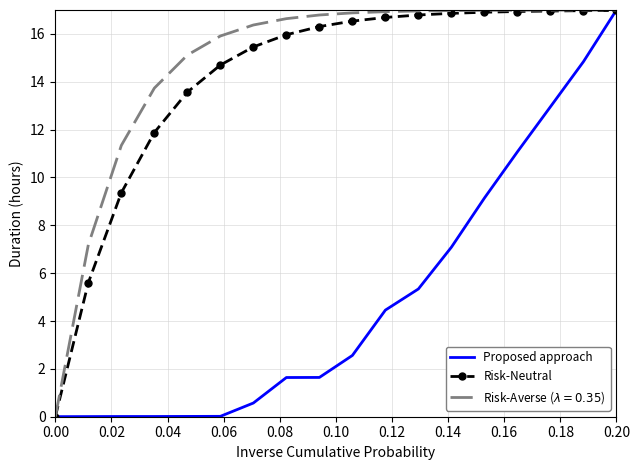

What is the greatest value displayed?

17.0